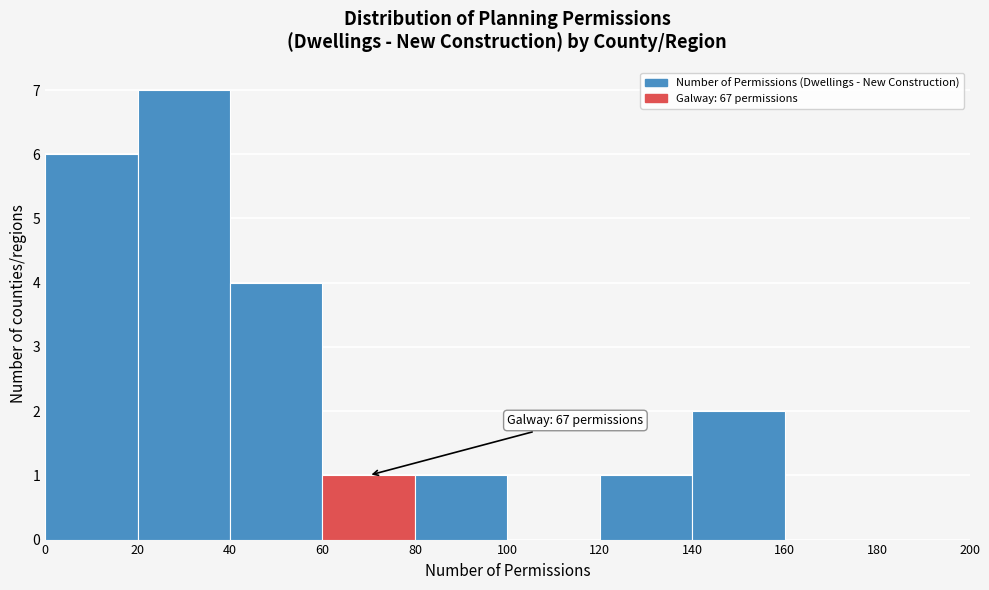

Over which range of the x-axis is the bar tallest?

20 to 40